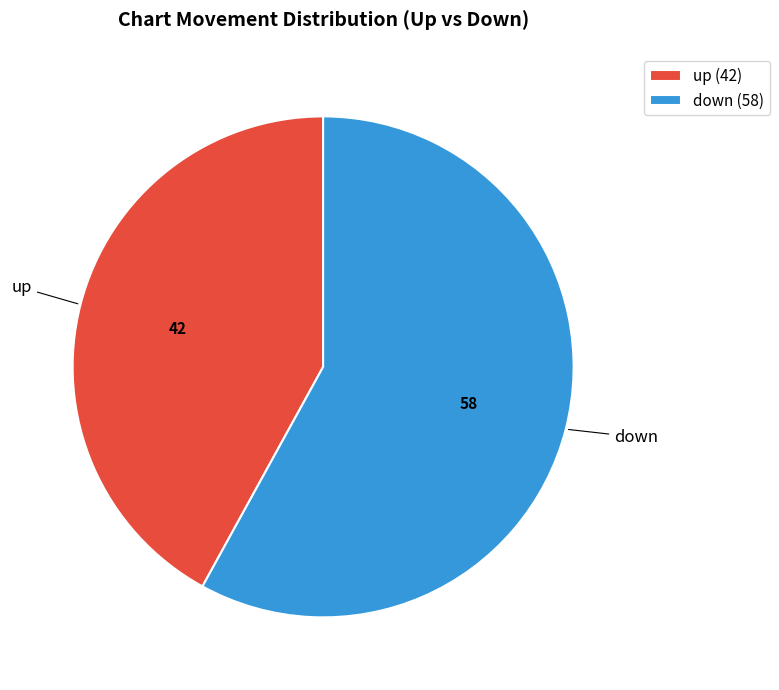

Rank the categories by value from lowest to highest.

up, down